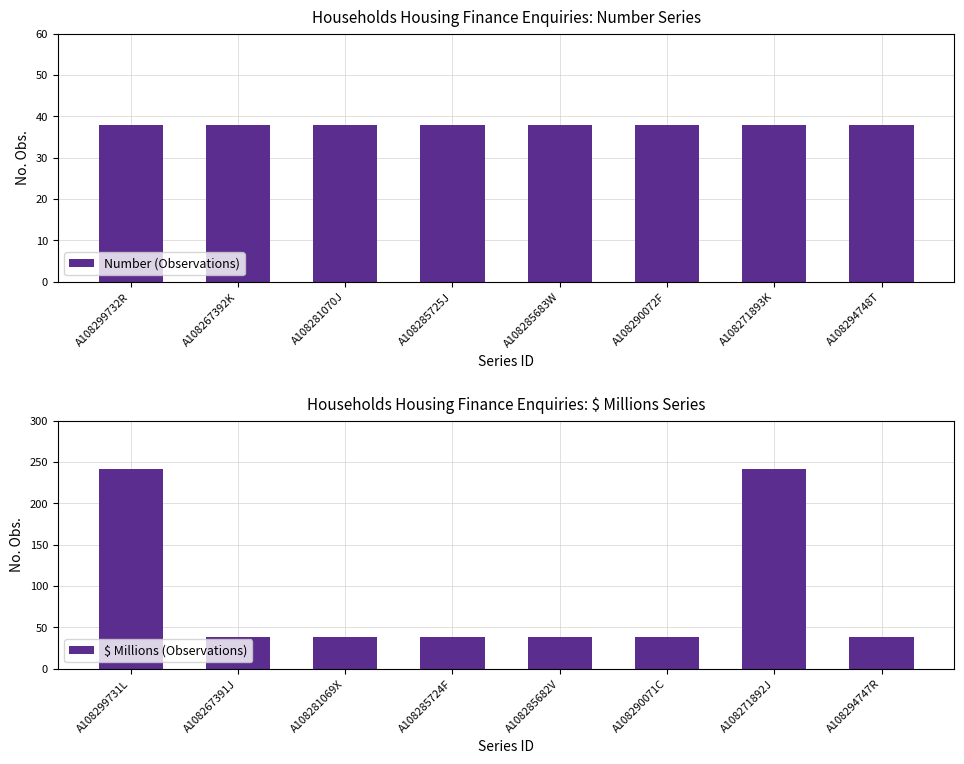

At how many categories does at least one series exceed 59?

2